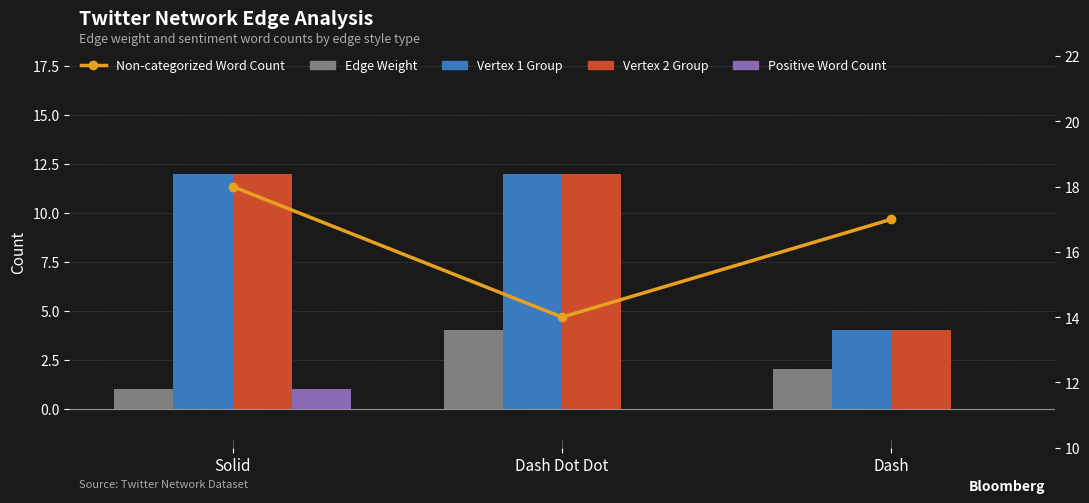

Reading right to left, what are all the values shown in this chart?

Edge Weight: Dash=2	Dash Dot Dot=4	Solid=1
Vertex 1 Group: Dash=4	Dash Dot Dot=12	Solid=12
Vertex 2 Group: Dash=4	Dash Dot Dot=12	Solid=12
Positive Word Count: Dash=0	Dash Dot Dot=0	Solid=1
Non-categorized Word Count: Dash=17	Dash Dot Dot=14	Solid=18